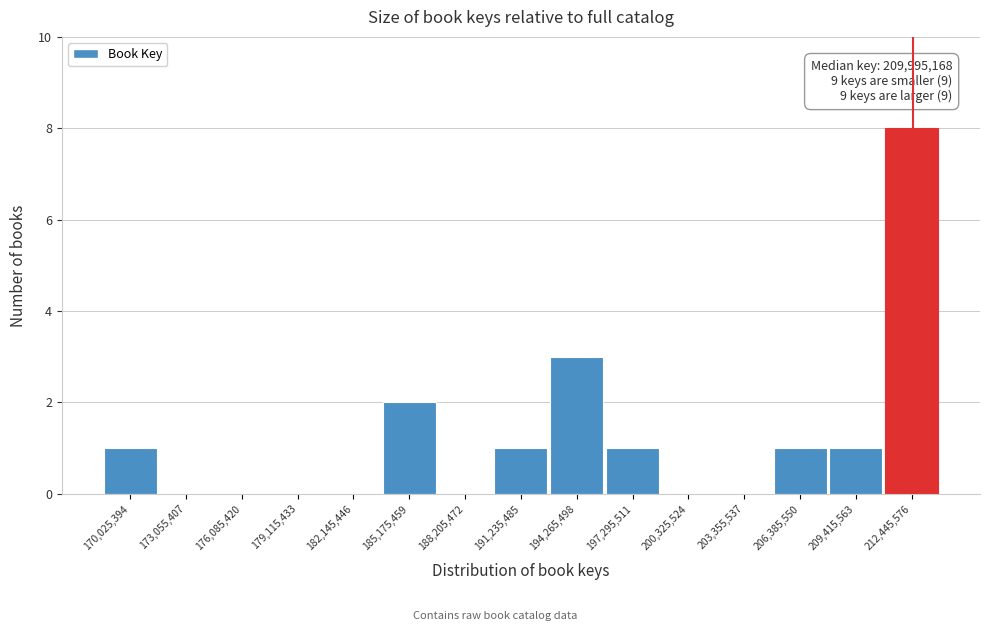

Reading left to right, transcribe all the data shown in this chart.

170,025,394=1	173,055,407=0	176,085,420=0	179,115,433=0	182,145,446=0	185,175,459=2	188,205,472=0	191,235,485=1	194,265,498=3	197,295,511=1	200,325,524=0	203,355,537=0	206,385,550=1	209,415,563=1	212,445,576=8